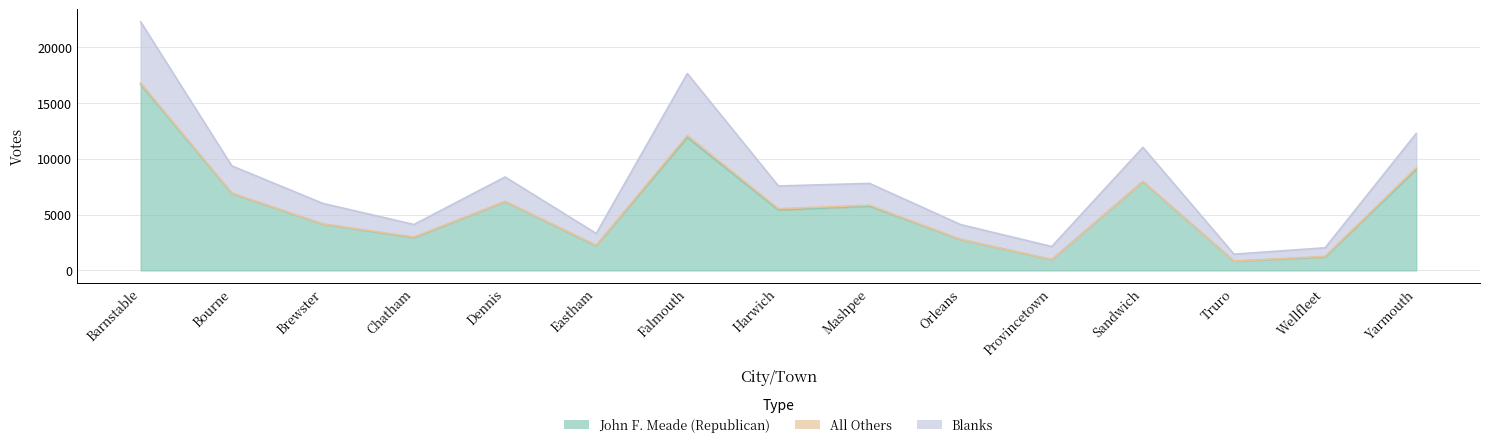

The John F. Meade (Republican) series shows 20790 at Falmouth. True or false?

False